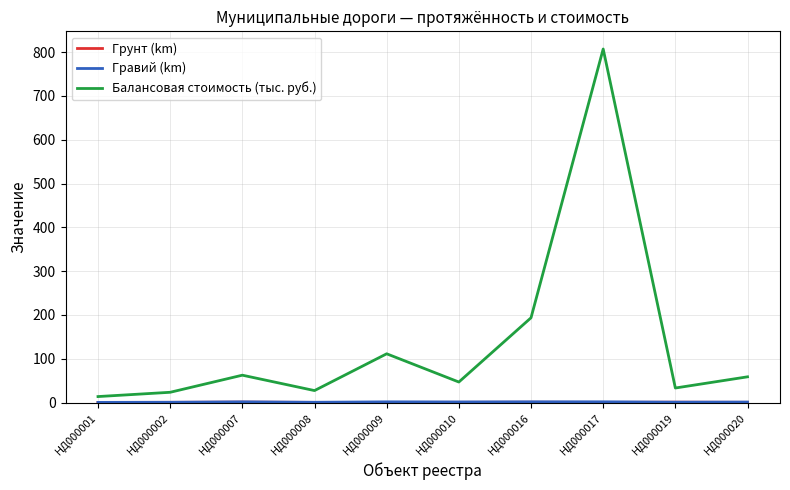

Count the number of data series in this chart.

3